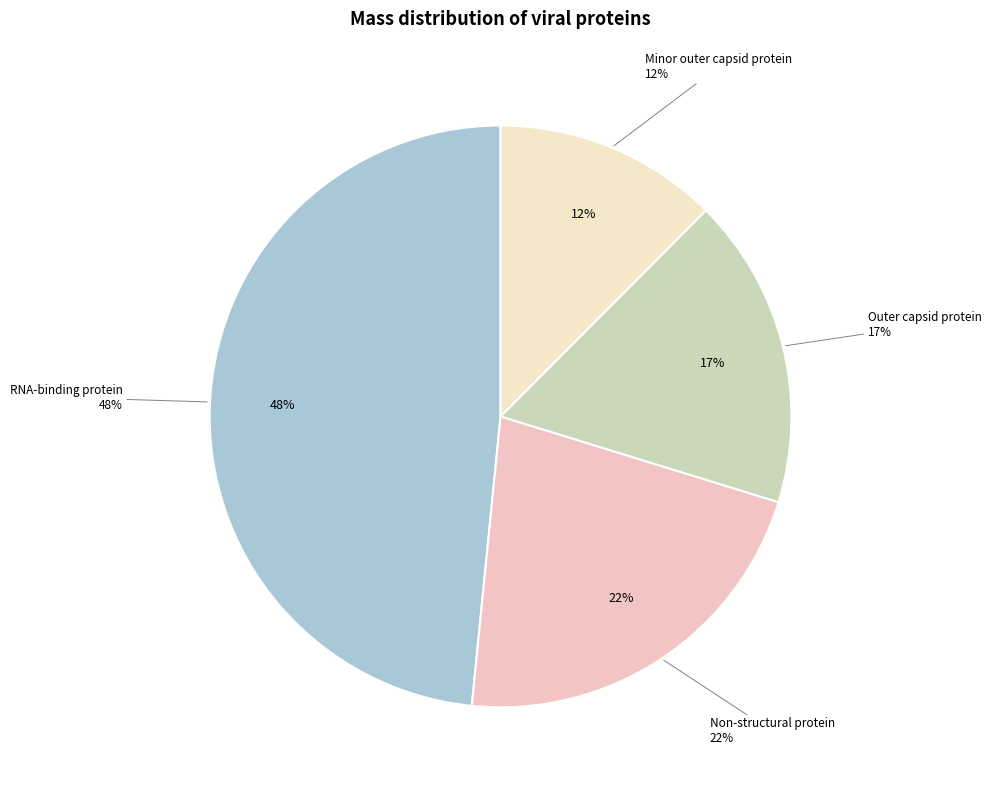

Does Non-structural protein represent more than half of the total?

No